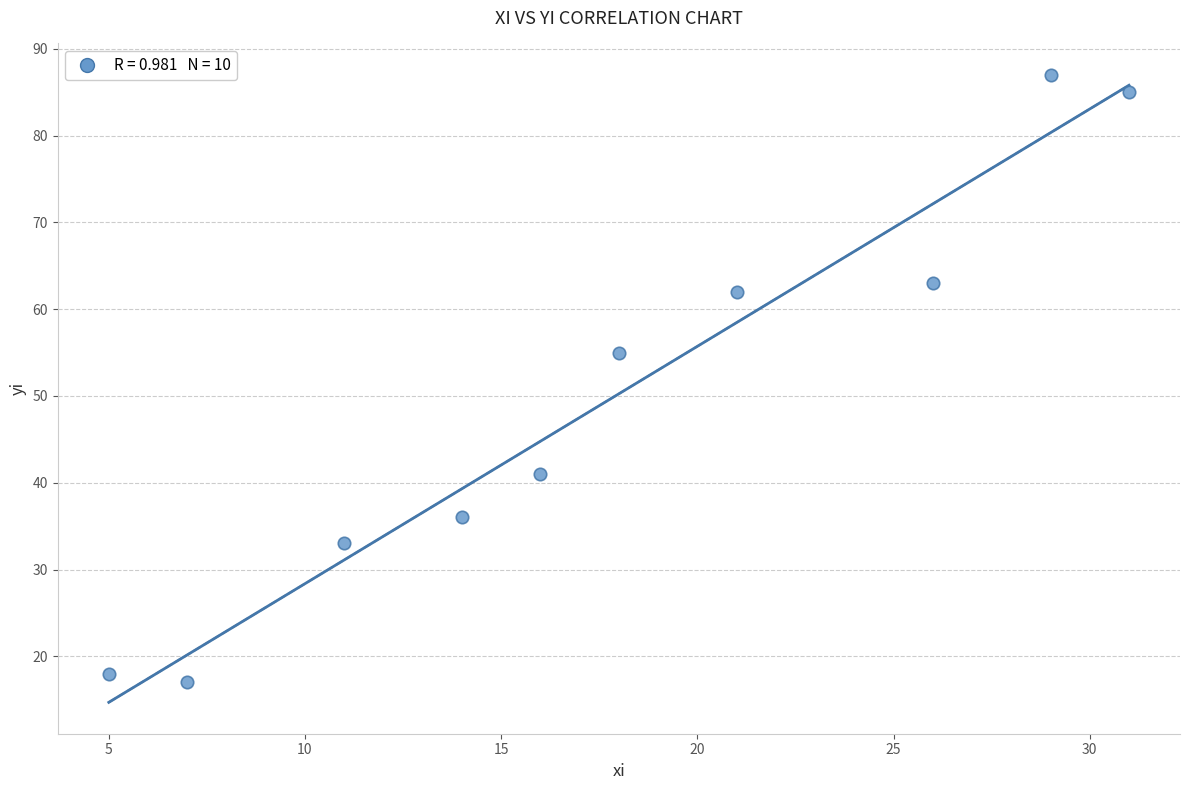

What Y value in the scatter plot is closest to 52?

55